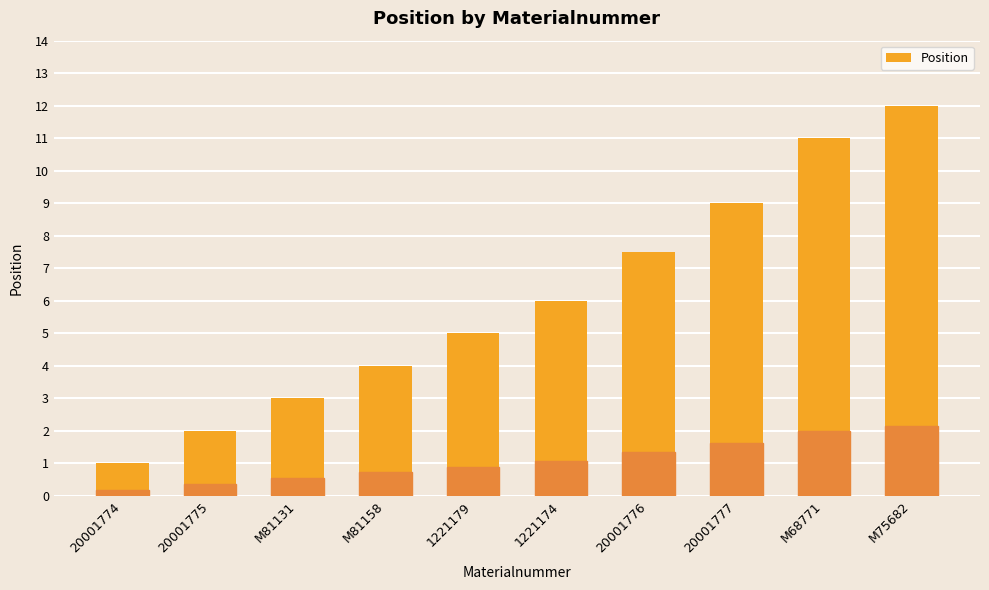

At which label is the value closest to 6?

1221174